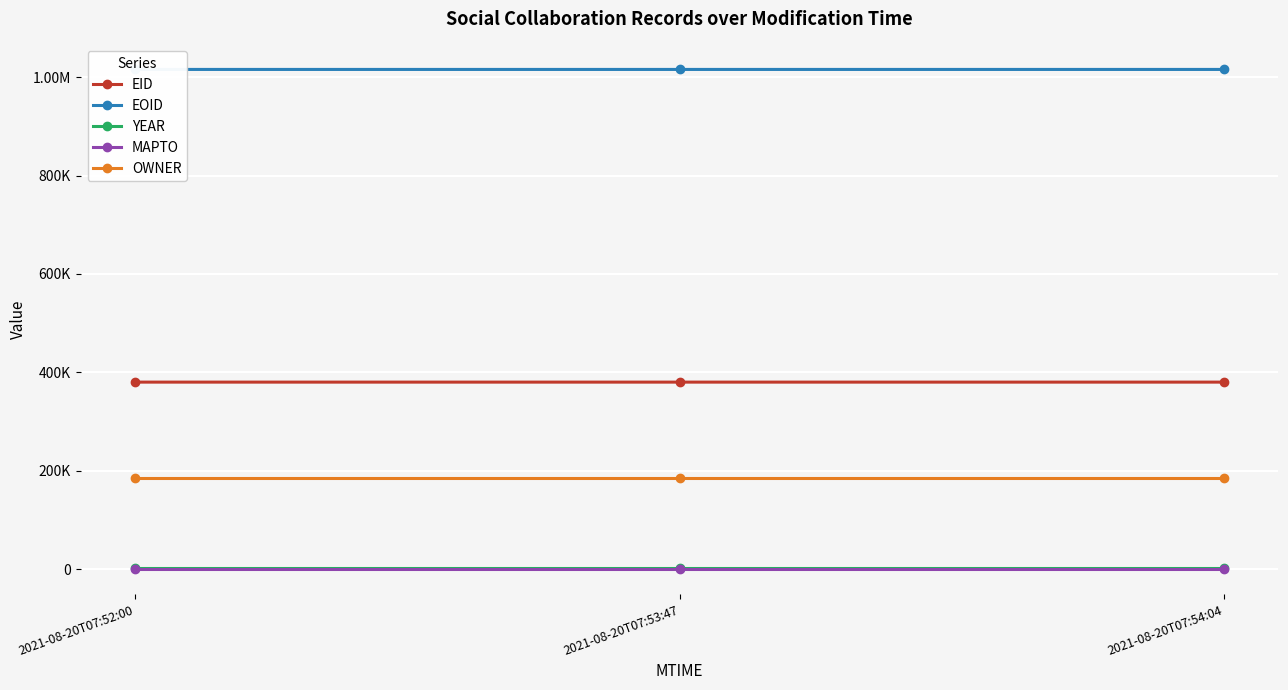

How many values in the EOID series exceed 1015576?

1